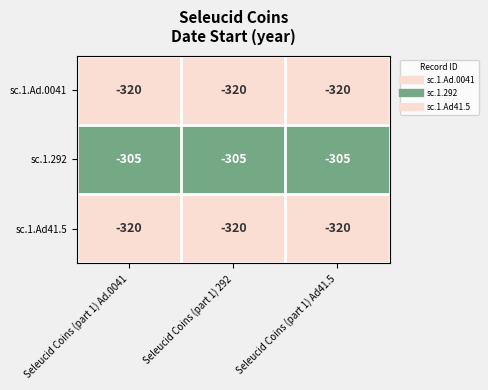

Where is sc.1.Ad41.5 nearest to the value -320?

Seleucid Coins (part 1) Ad.0041